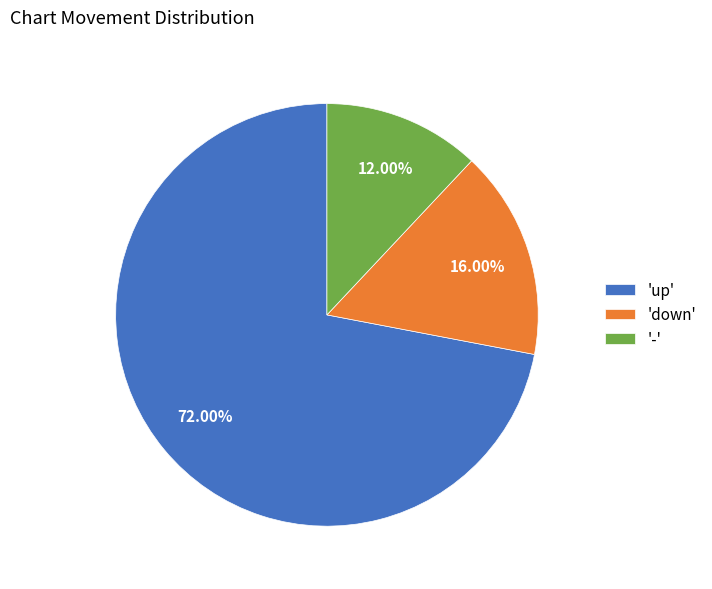

Which has a higher value, 'up' or '-'?

'up'